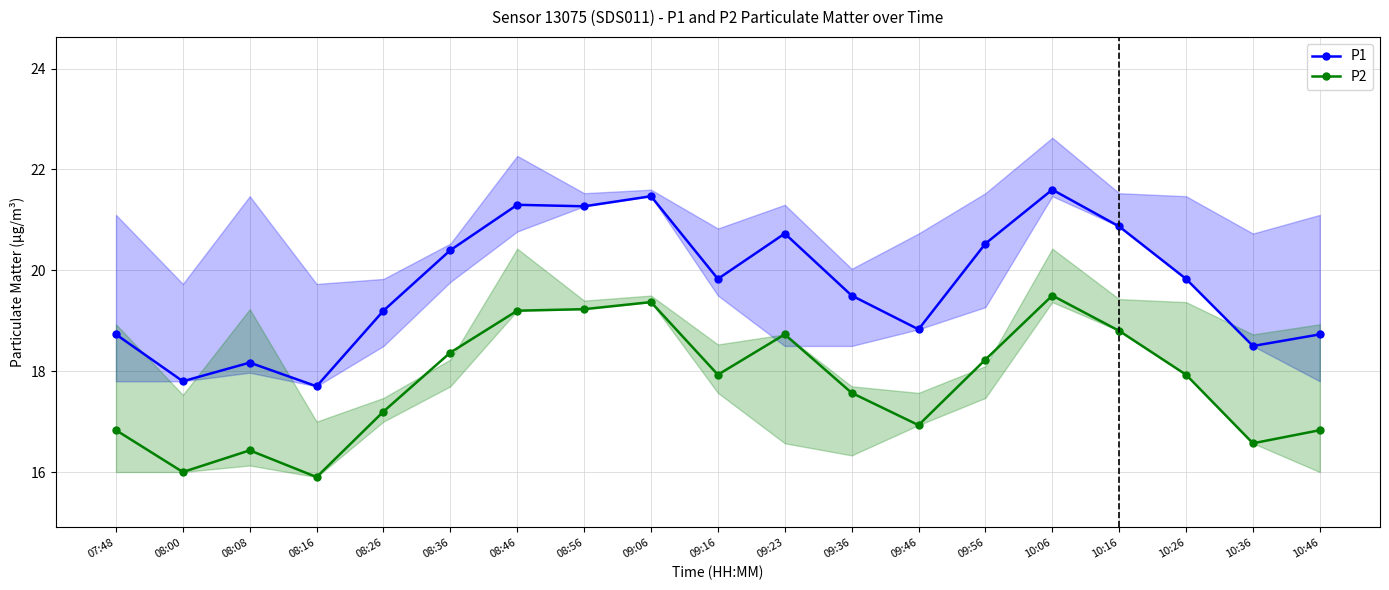

Is the value of P1 at 10:26 greater than the value of P2 at 09:56?

Yes